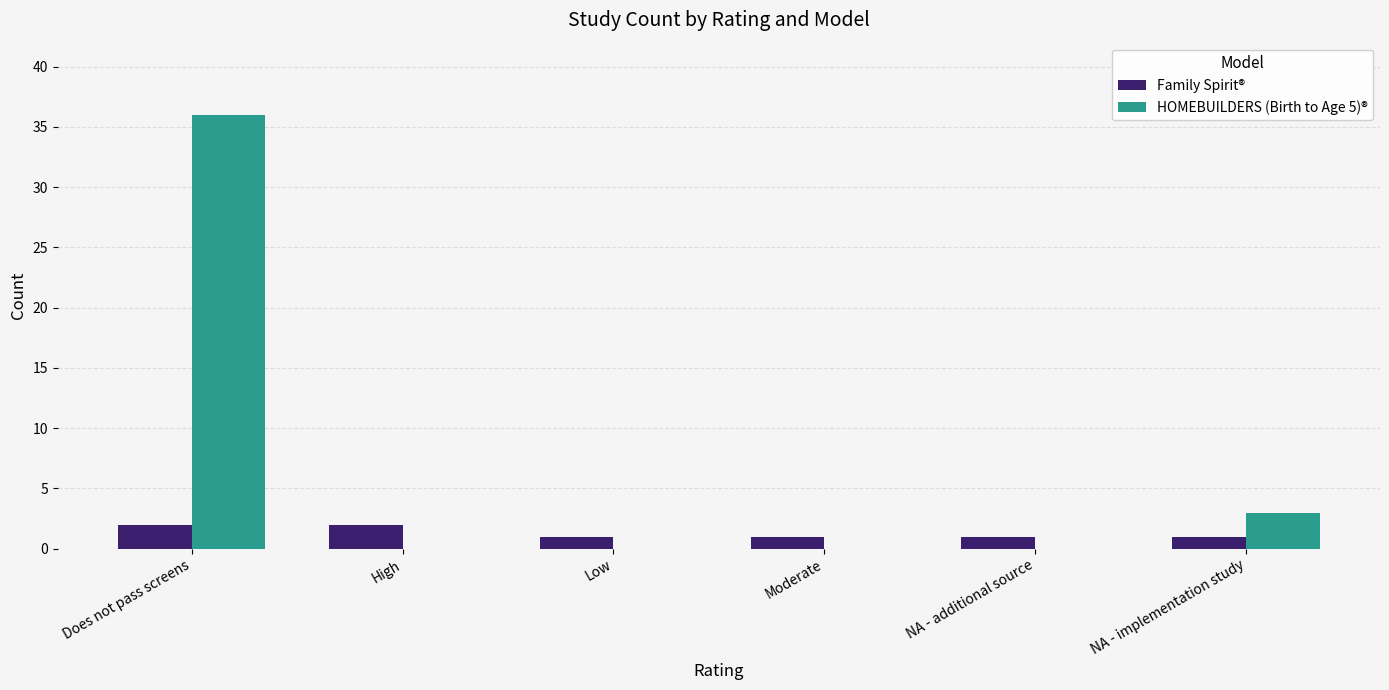

What is the total value across all series at High?

2